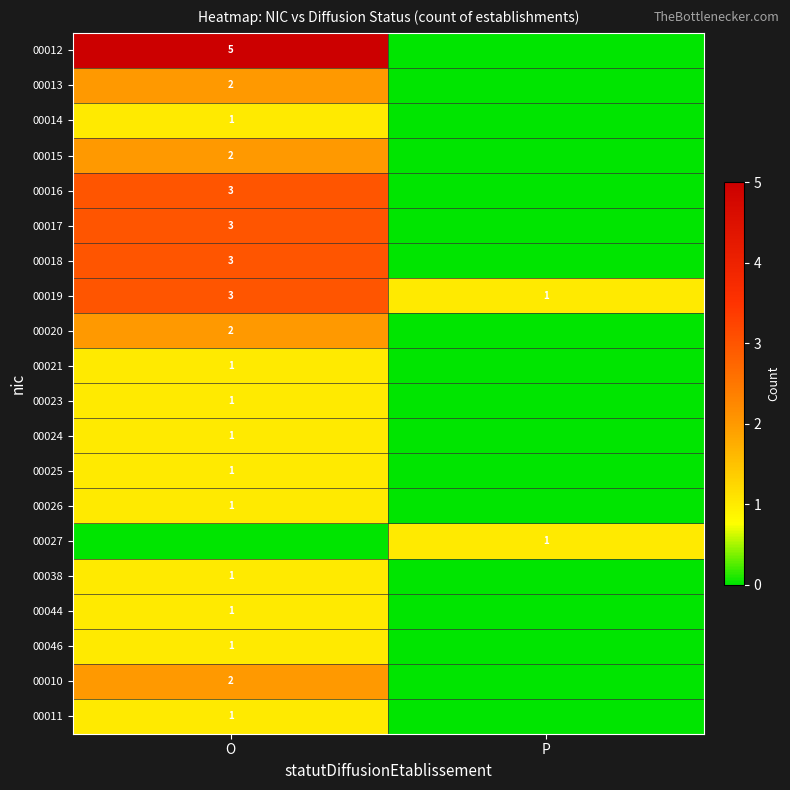

What is the spread (max minus min) of values at O?

5